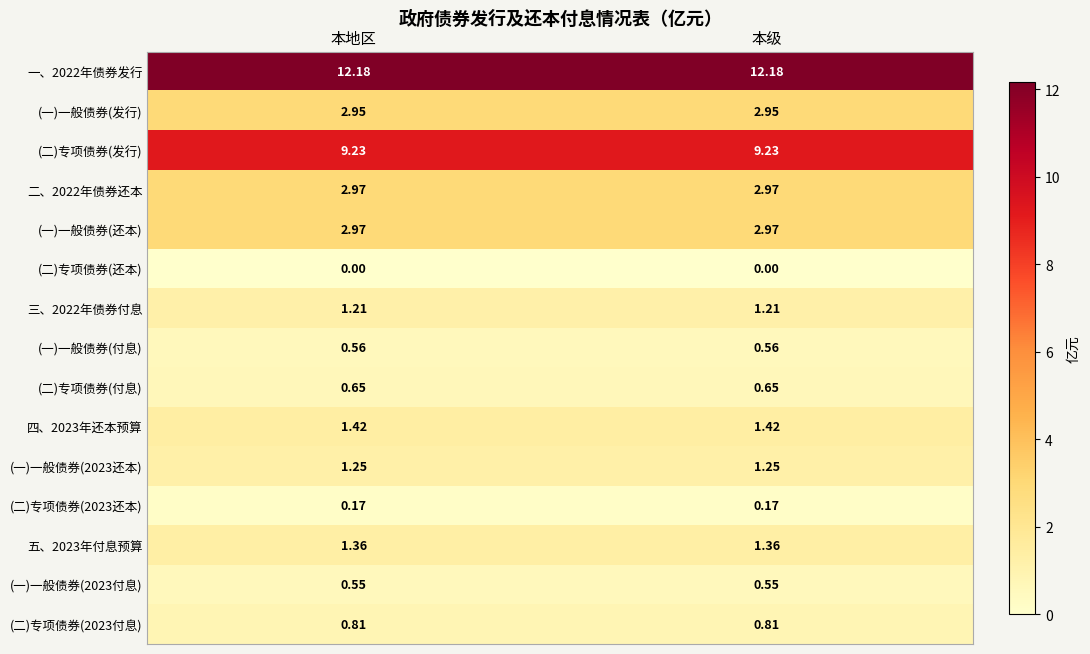

Is the value of (一)一般债券(还本) at 本地区 greater than the value of (二)专项债券(付息) at 本地区?

Yes